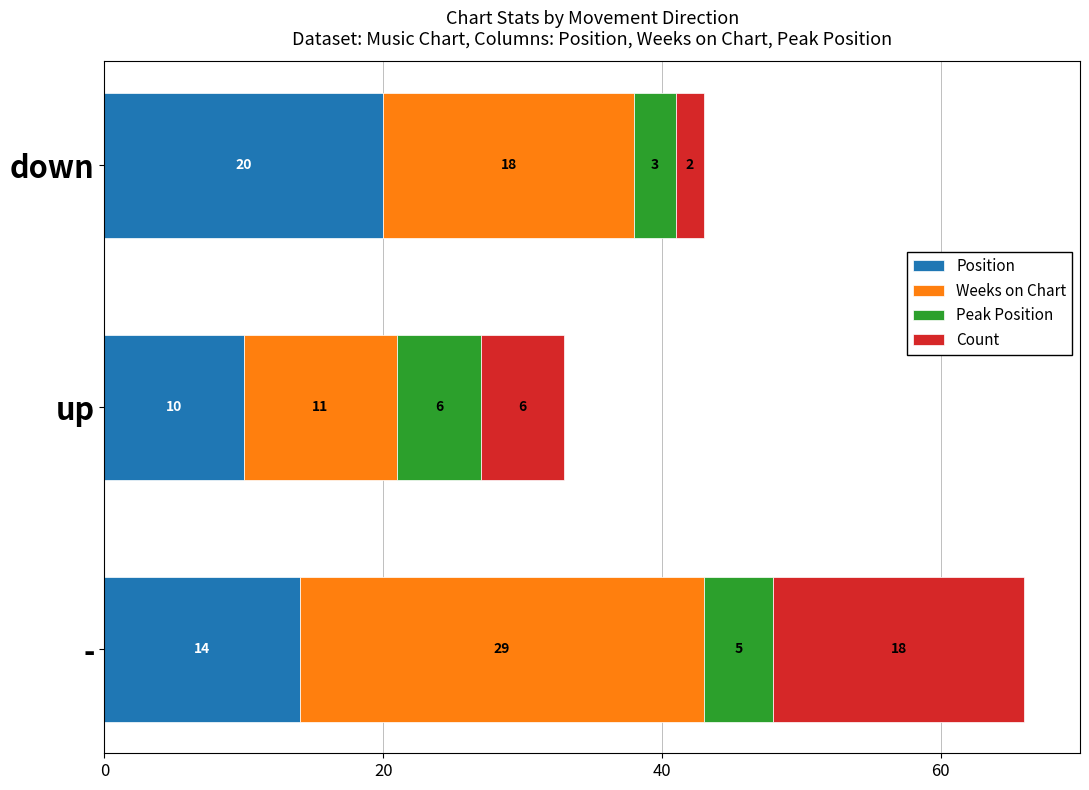

The value of Position at - is 14. True or false?

True